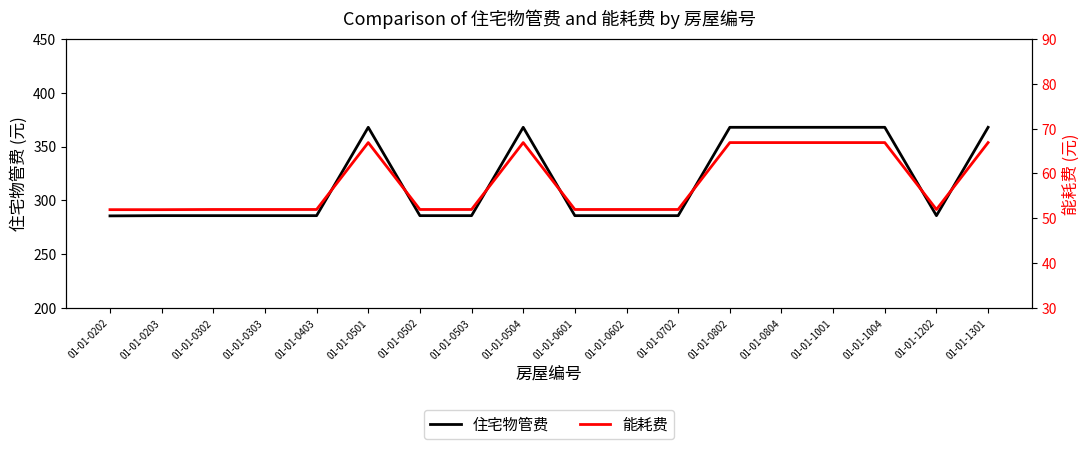

Does the chart have visible grid lines?

No